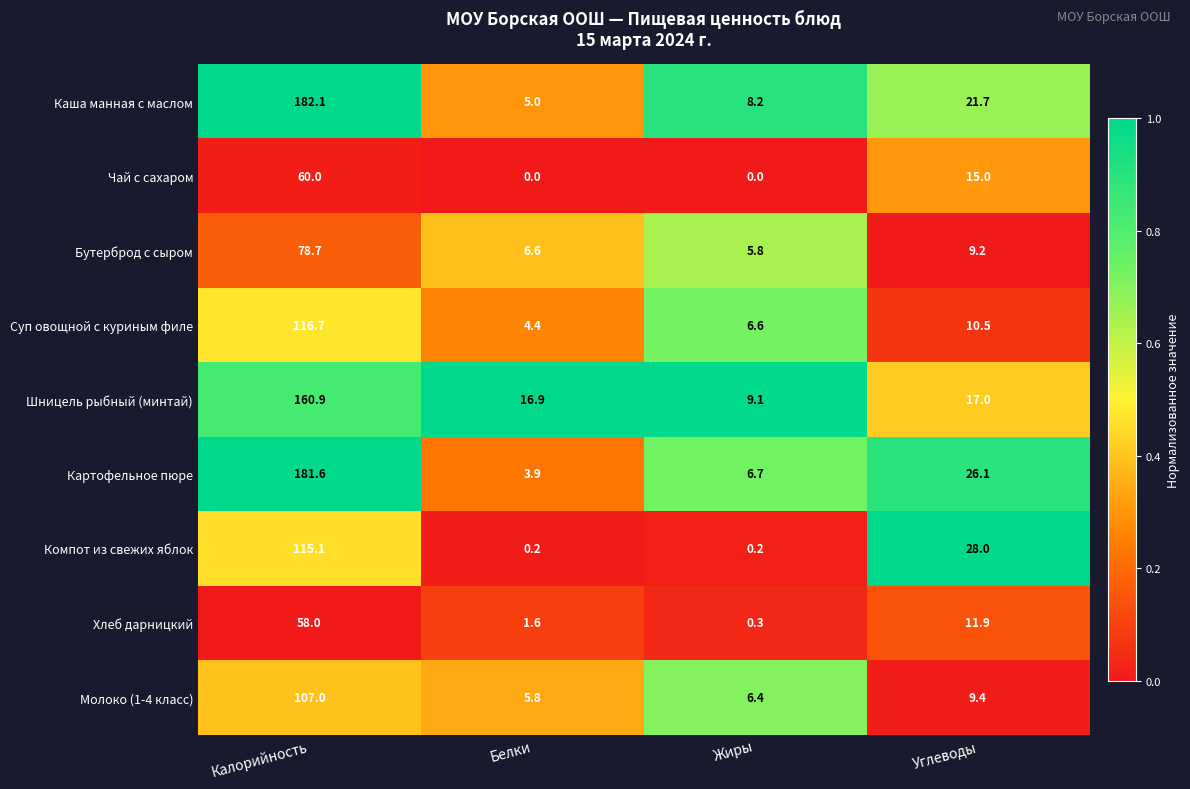

The Молоко (1-4 класс) series shows 34.8 at Калорийность. True or false?

False